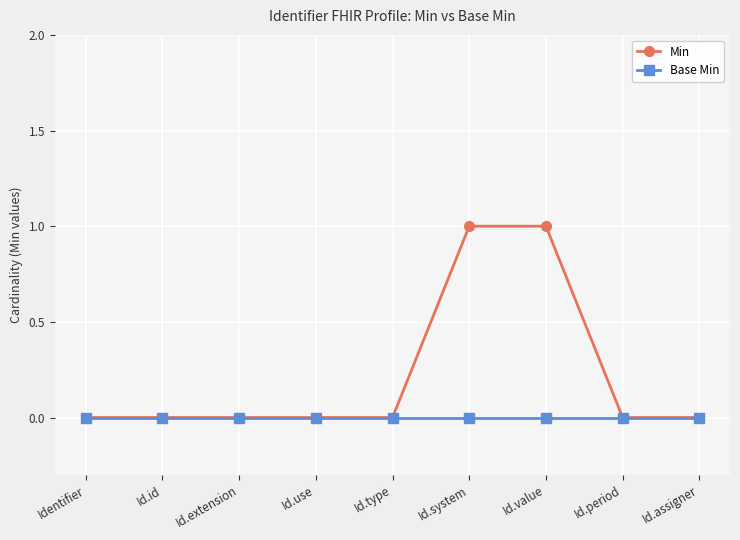

Which series has the widest spread of values?

Min